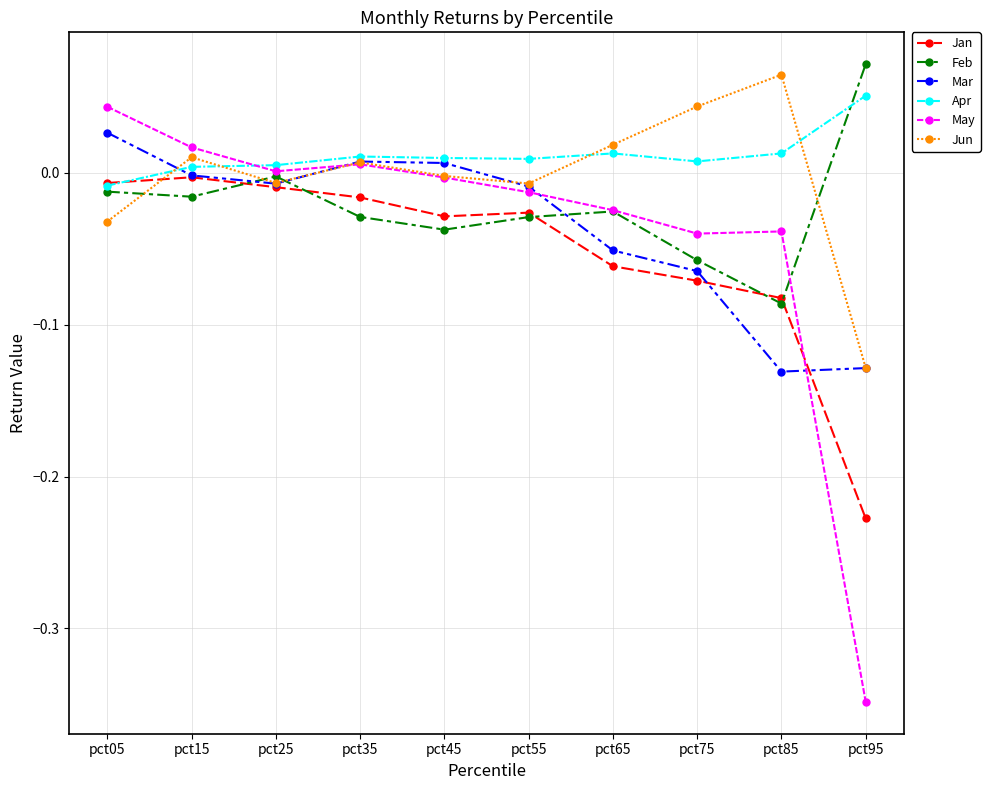

Where do Jun and Feb first cross each other?

pct05 and pct15